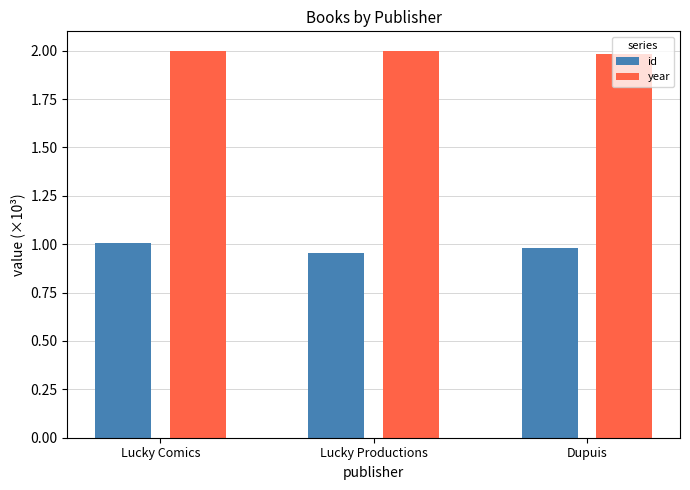

Is the value of year at Lucky Productions greater than the value of id at Lucky Comics?

Yes